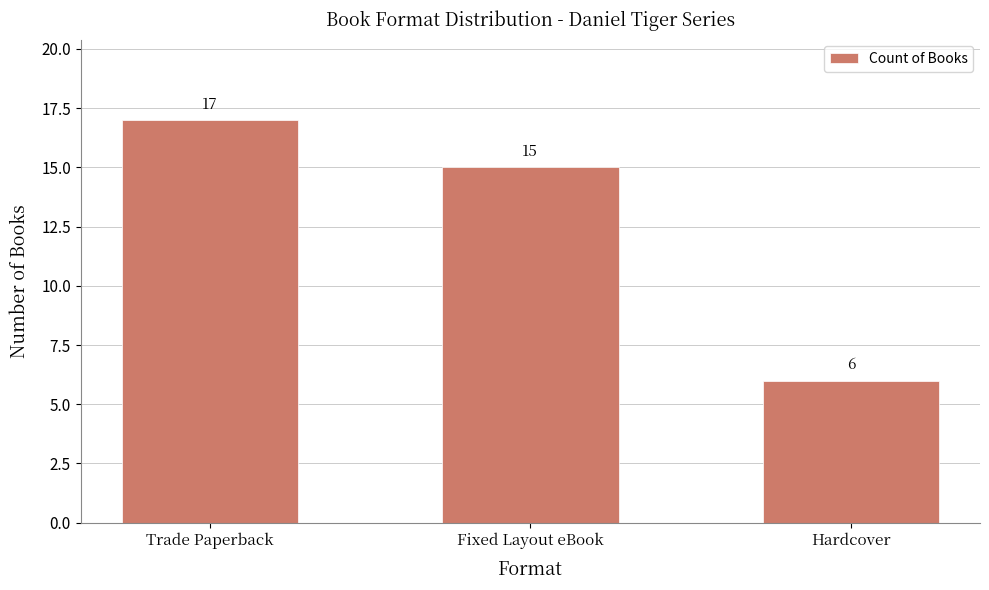

What is the sum of all values?

38